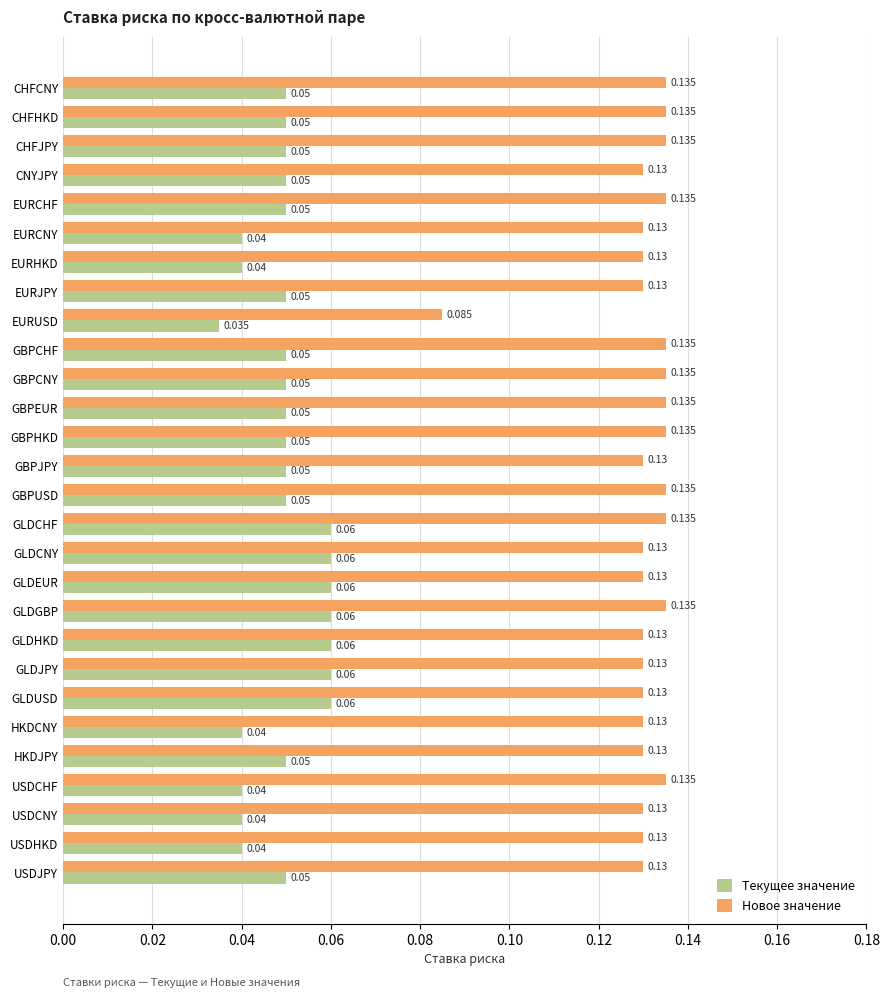

Which series has the largest range (max minus min)?

Новое значение